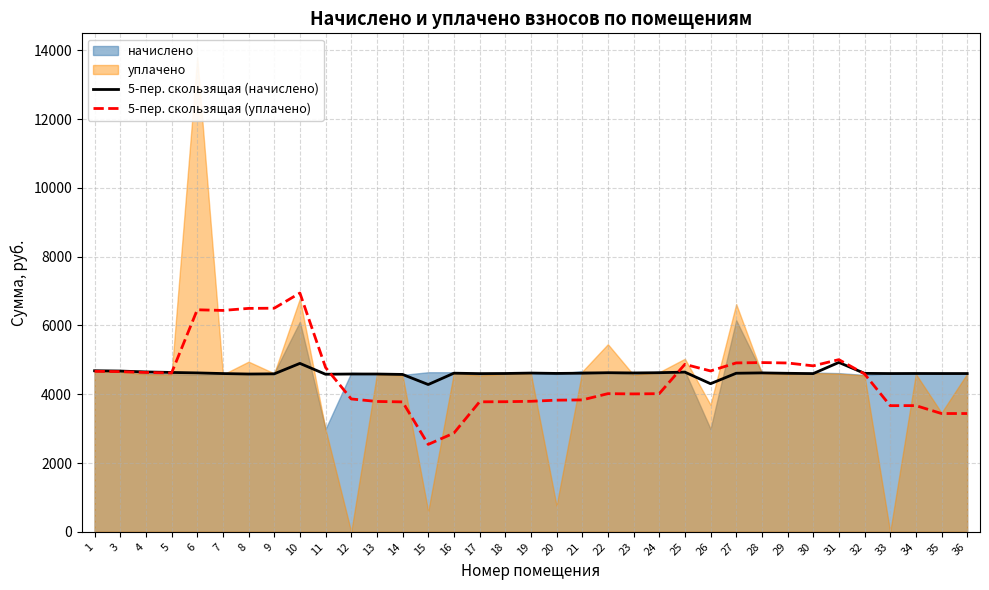

True or false: 5-пер. скользящая (уплачено) has a value of 1738.9 at 4.

False